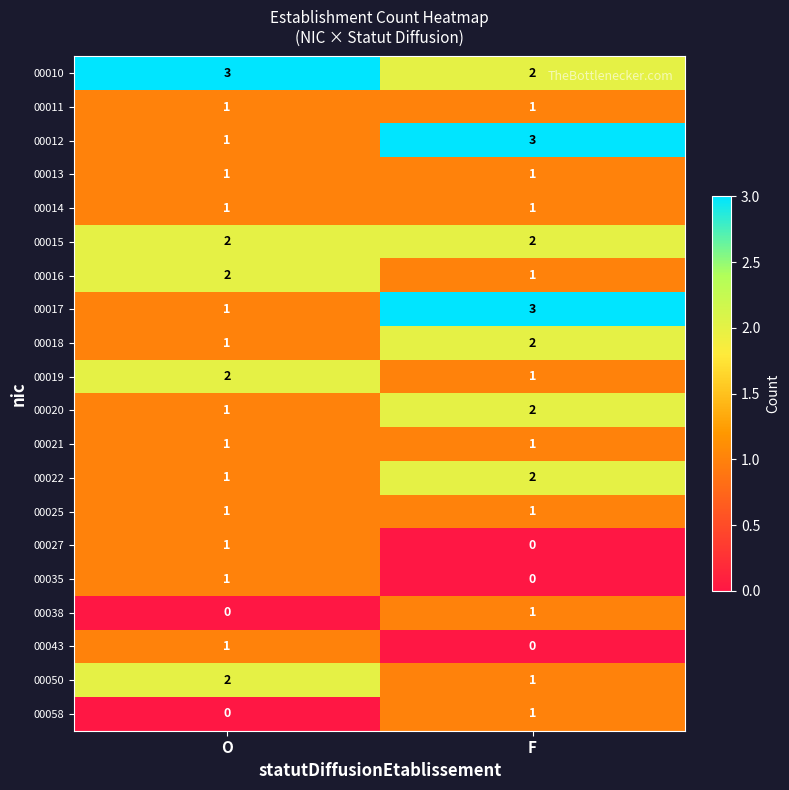

What is the greatest value displayed?

3